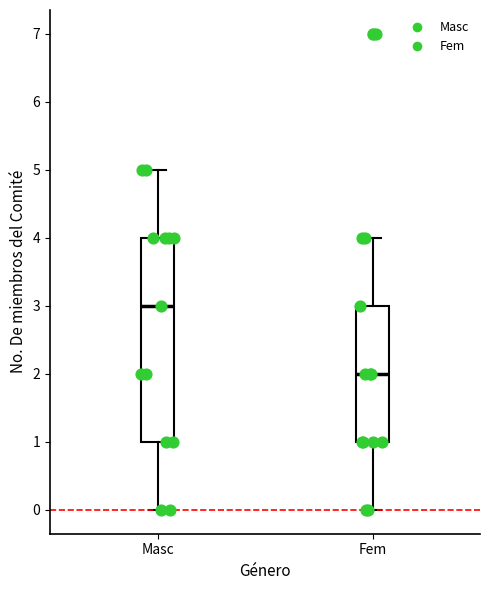

Reading left to right, transcribe this box plot: for each box, give where its median line is, the range the box spans, and where its two whiskers end, as read against the y-axis. The values are not printed on the chart, so give them approximately, as read against the axis.

Masc: median 3, box 1 to 4, whiskers 0 to 5
Fem: median 2, box 1 to 3, whiskers 0 to 4